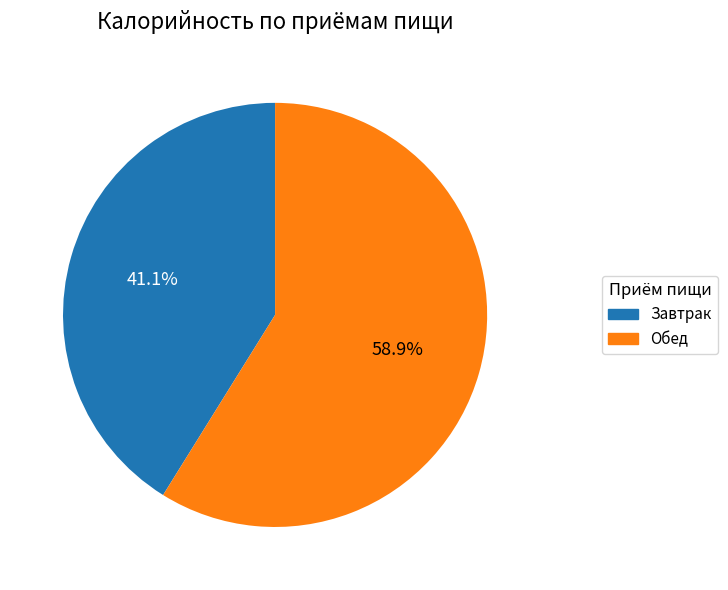

Which slice is the largest?

Обед